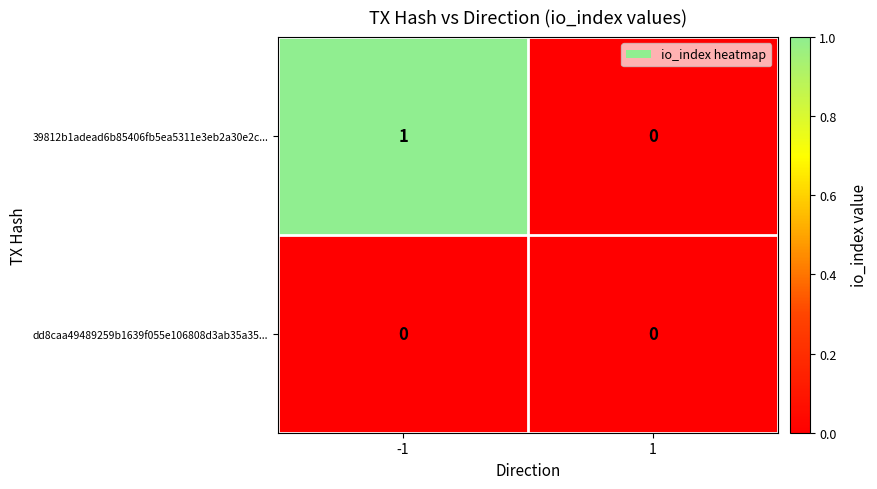

Reading left to right, transcribe all the data shown in this chart.

39812b1adead6b85406fb5ea5311e3eb2a30e2c...: 1	0
dd8caa49489259b1639f055e106808d3ab35a35...: 0	0